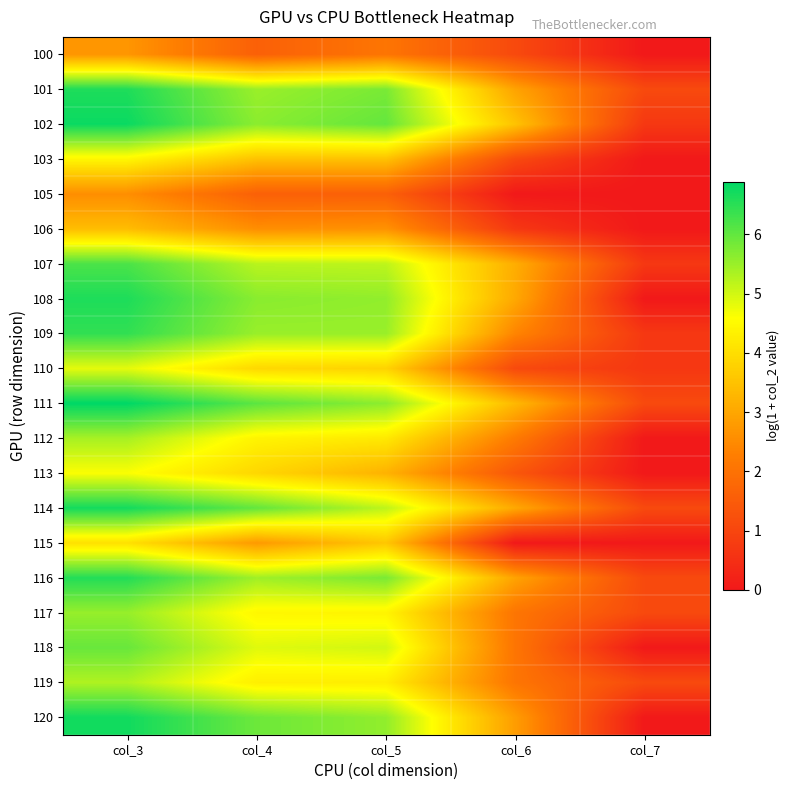

At which category is the sum across all series the highest?

col_3